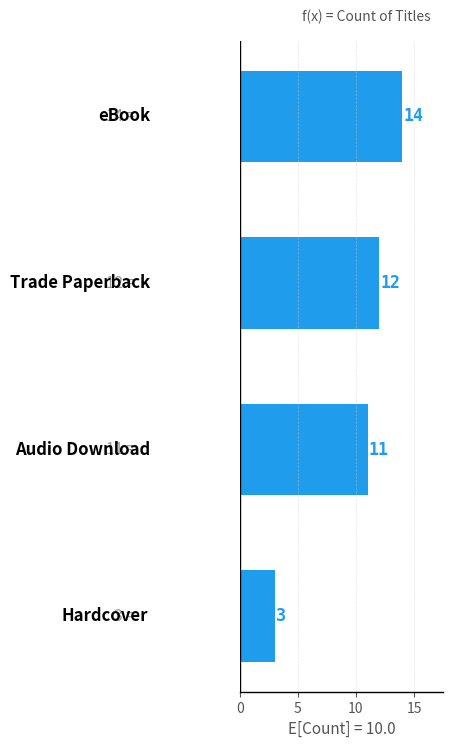

What is the difference between the maximum and minimum values?

11